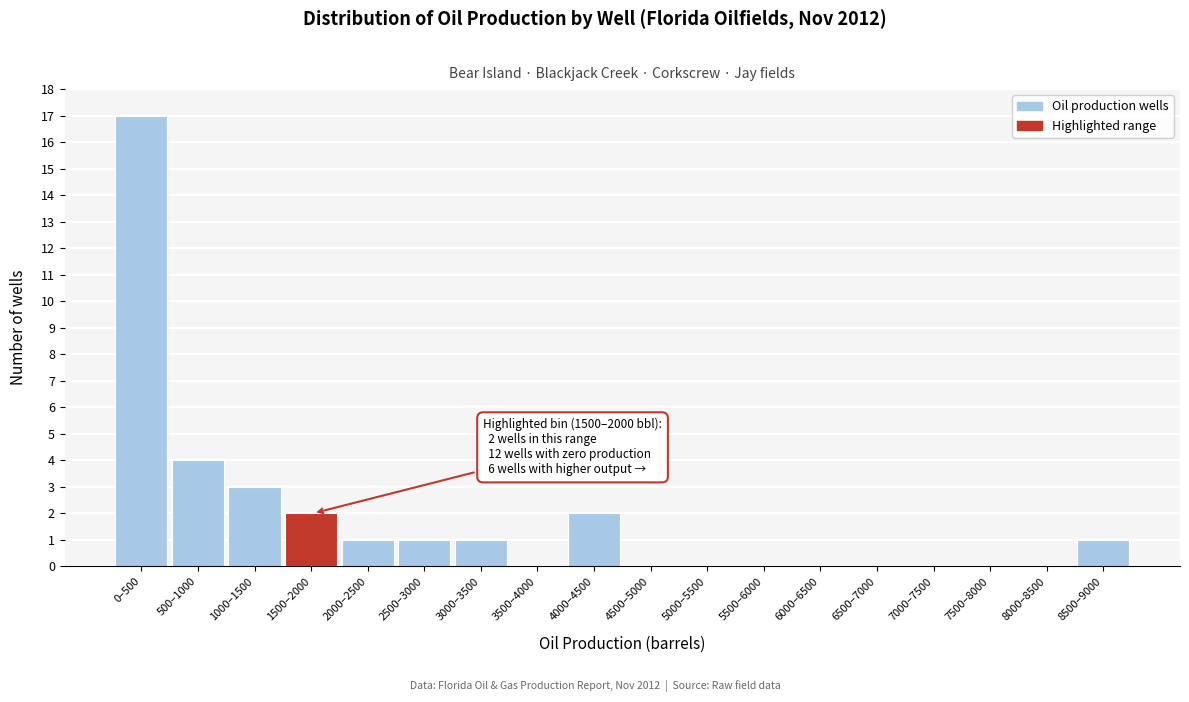

Reading right to left, transcribe all the data shown in this chart.

8500–9000=1	8000–8500=0	7500–8000=0	7000–7500=0	6500–7000=0	6000–6500=0	5500–6000=0	5000–5500=0	4500–5000=0	4000–4500=2	3500–4000=0	3000–3500=1	2500–3000=1	2000–2500=1	1500–2000=2	1000–1500=3	500–1000=4	0–500=17